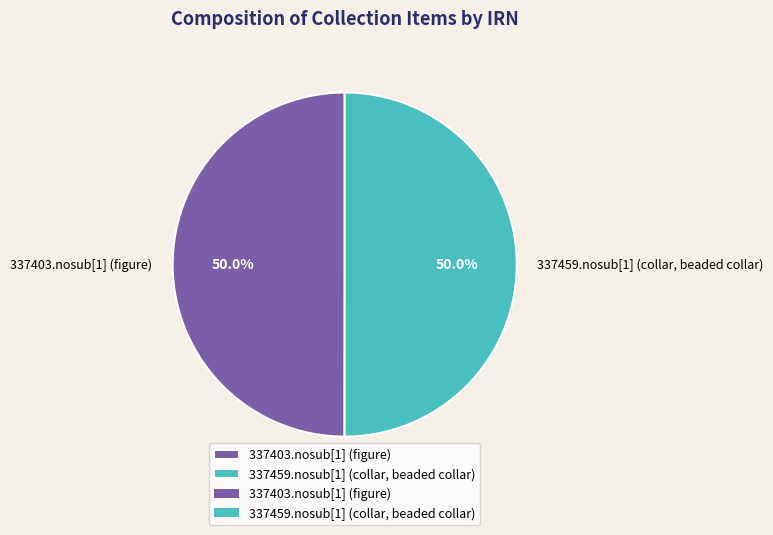

Approximately how many times larger is the value at 337459.nosub[1] (collar, beaded collar) compared to 337403.nosub[1] (figure)?

1.0